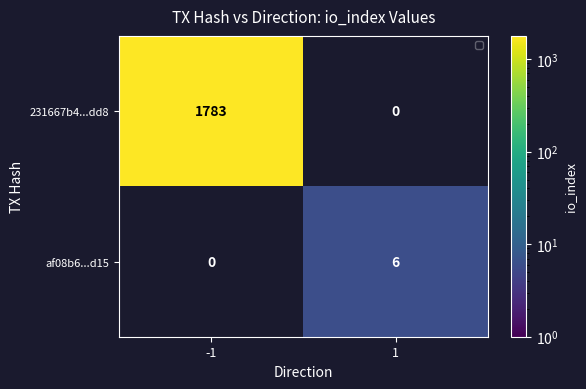

What is the difference between the maximum and minimum values in the af08b6...d15 series?

6